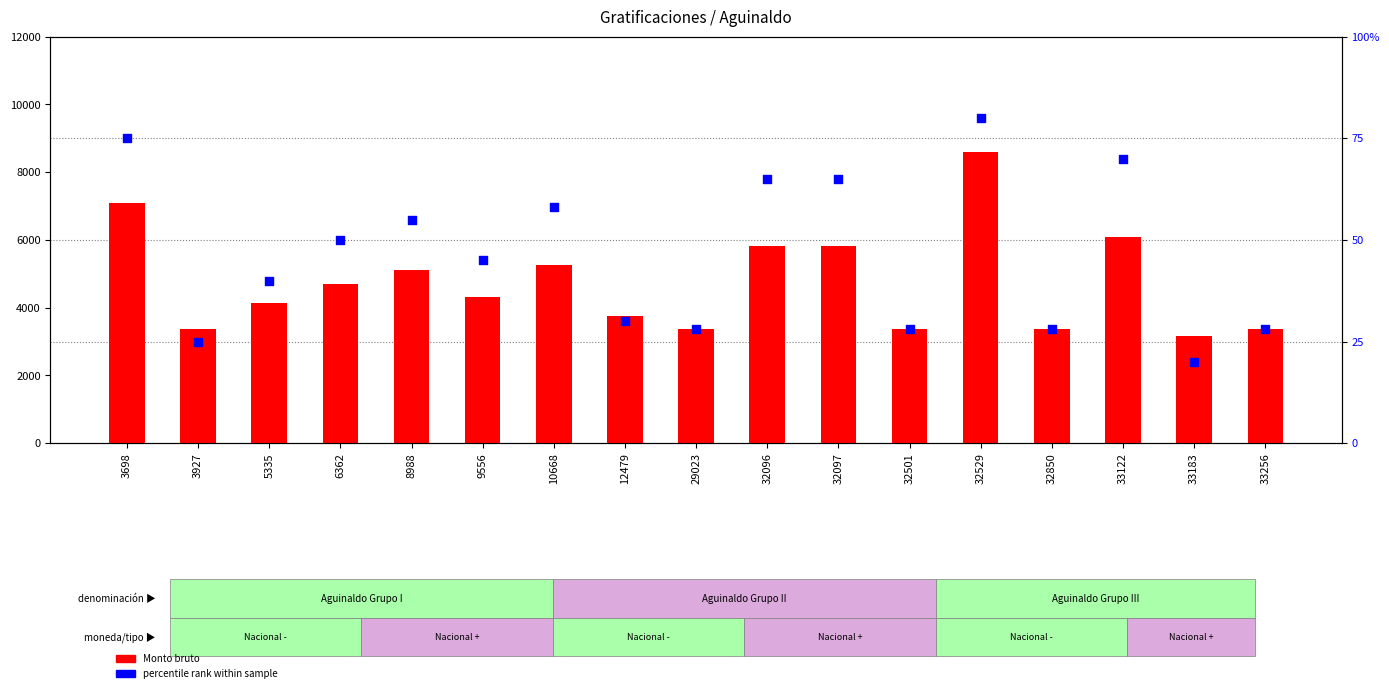

Is the value of Monto bruto at 32529 greater than the value of percentile rank at 32096?

Yes